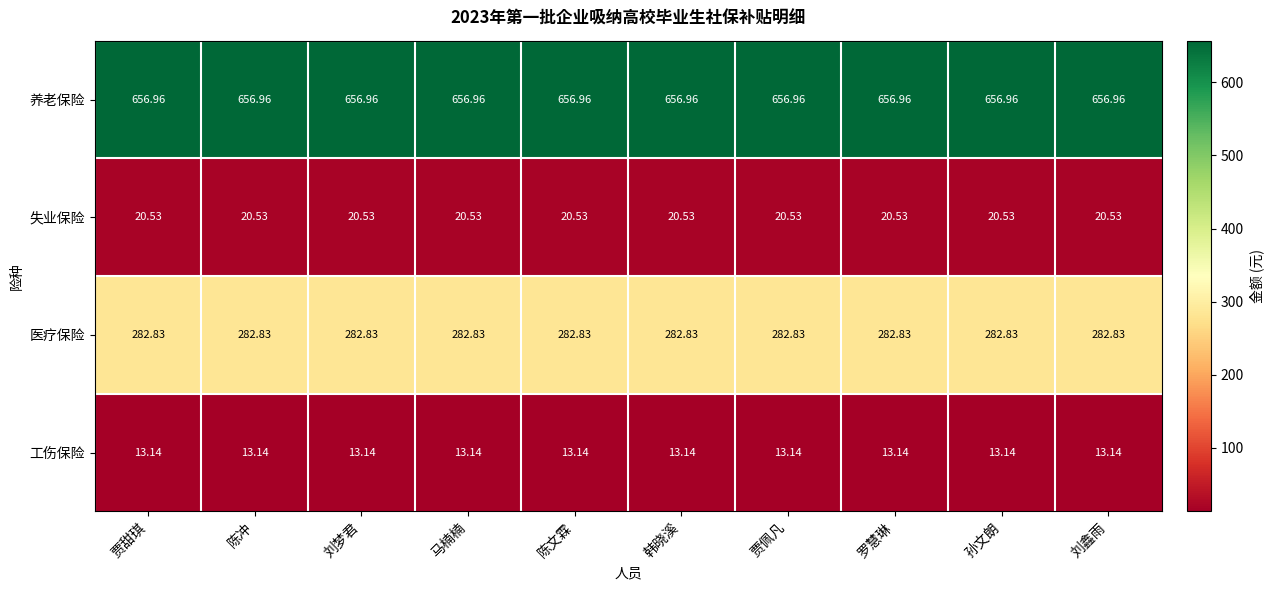

At how many categories does at least one series exceed 378?

10